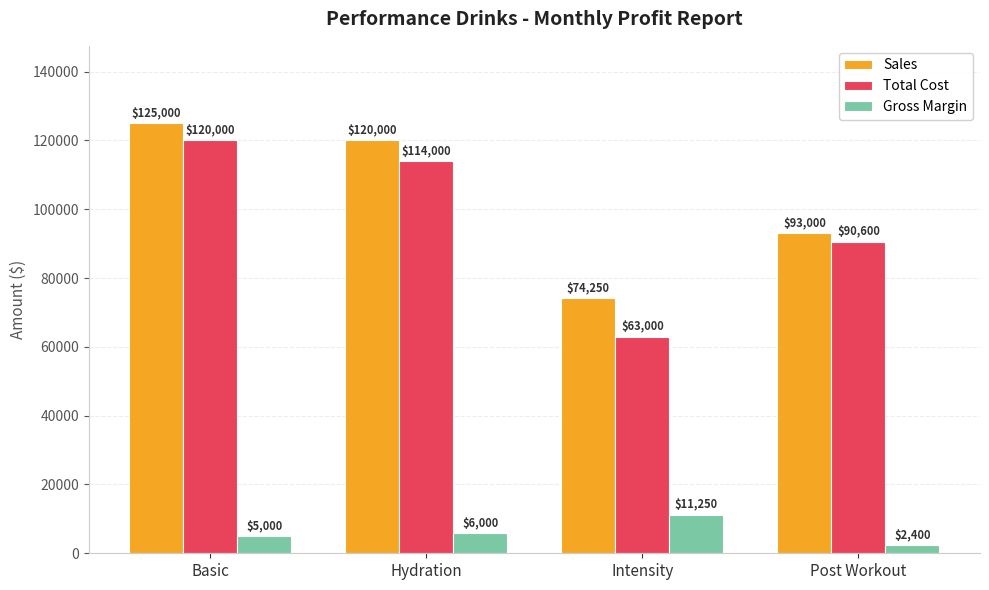

The value of Sales at Intensity is 100839. True or false?

False